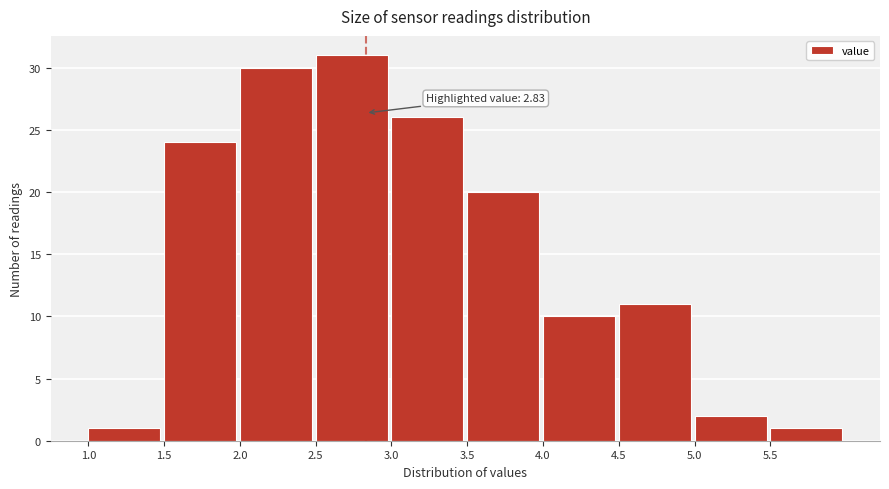

Which range on the x-axis has the tallest bar?

2.5 to 3.0